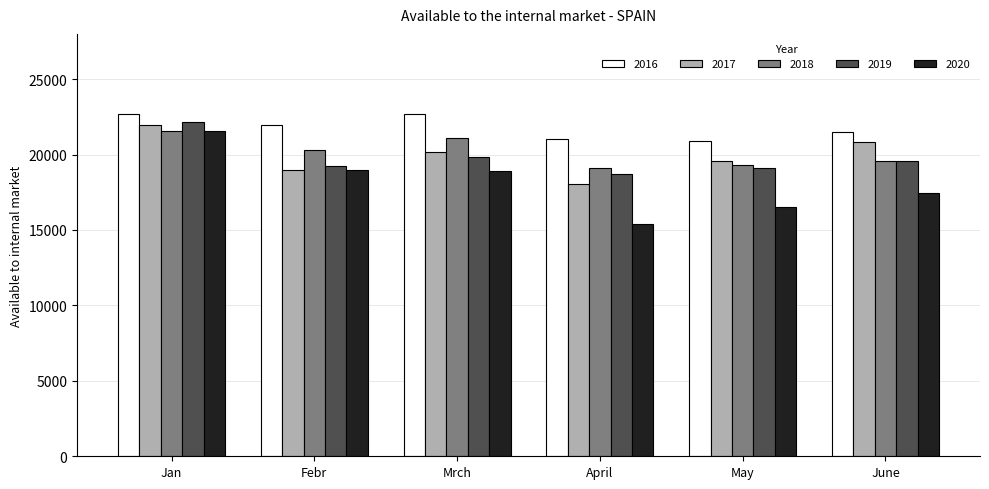

What is the sum of the 2018 values at Jan and Febr?

41916.1